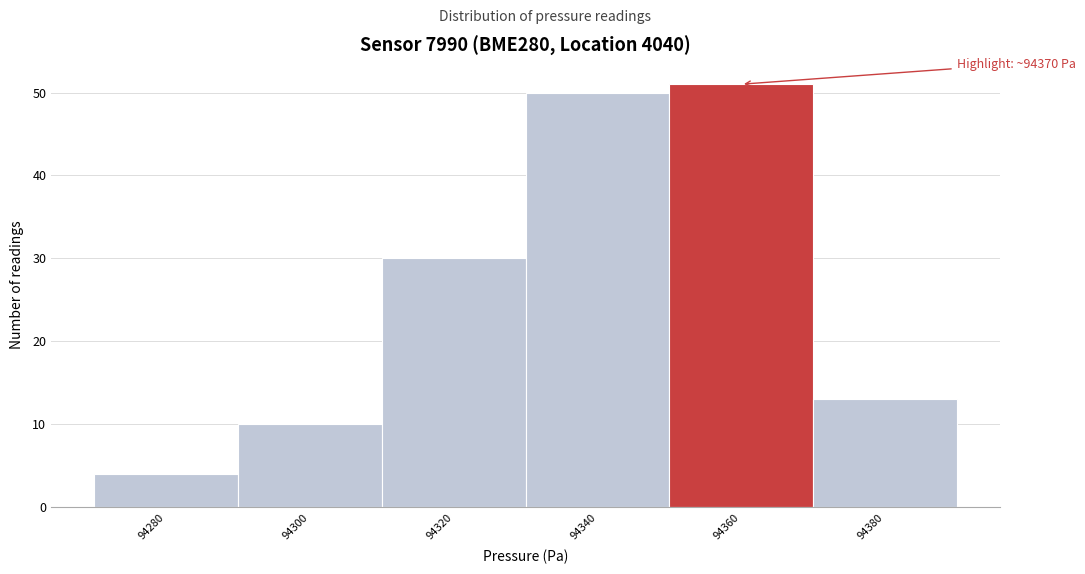

Reading right to left, transcribe all the data shown in this chart.

94380=13	94360=51	94340=50	94320=30	94300=10	94280=4